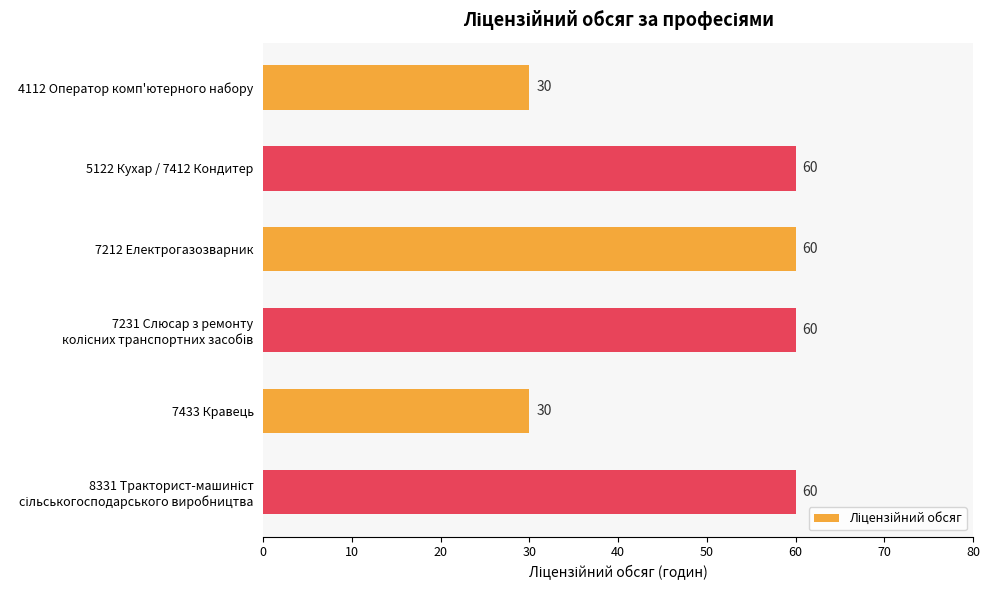

Are the bars grouped side by side (vs. stacked)?

No